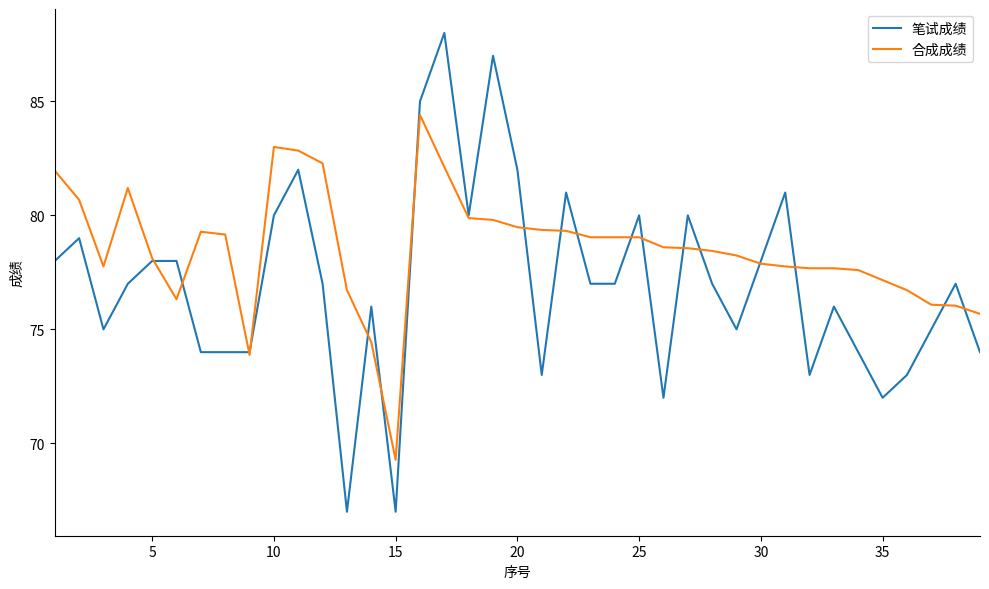

True or false: 笔试成绩 and 合成成绩 cross at least once.

True